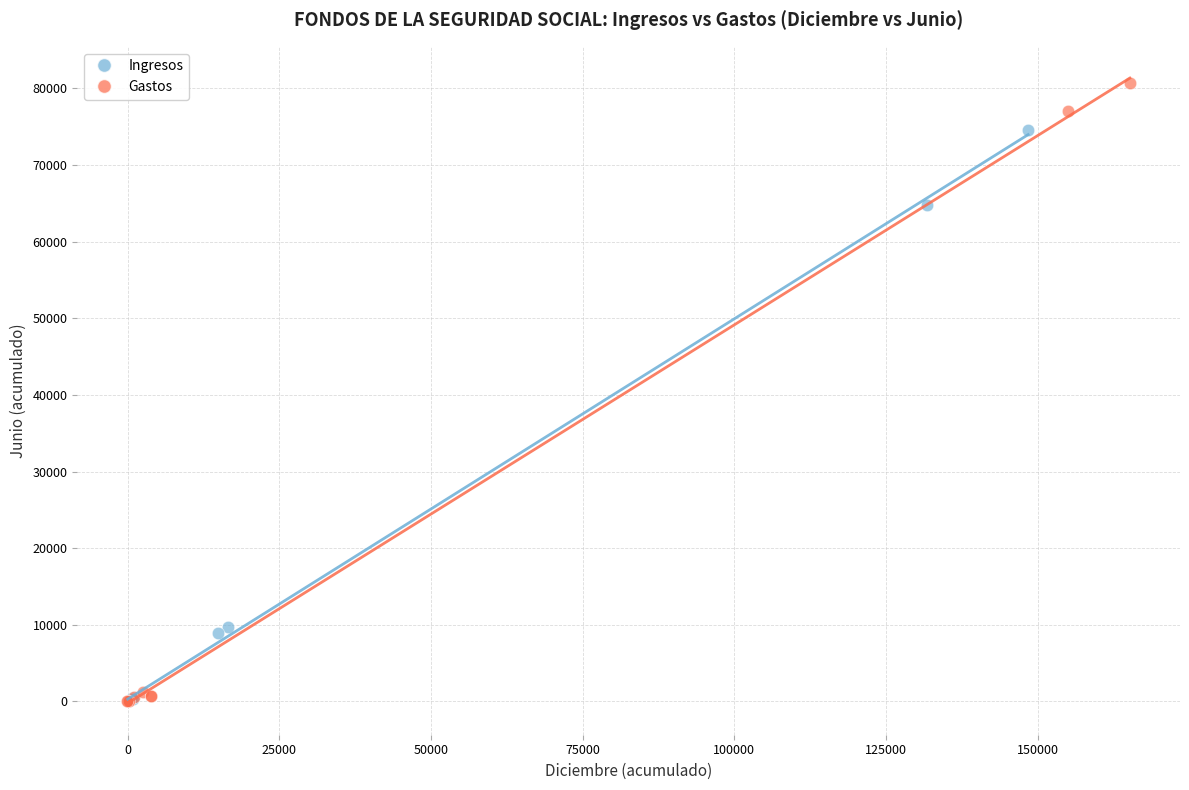

What are all the series names shown in the legend?

Ingresos, Gastos